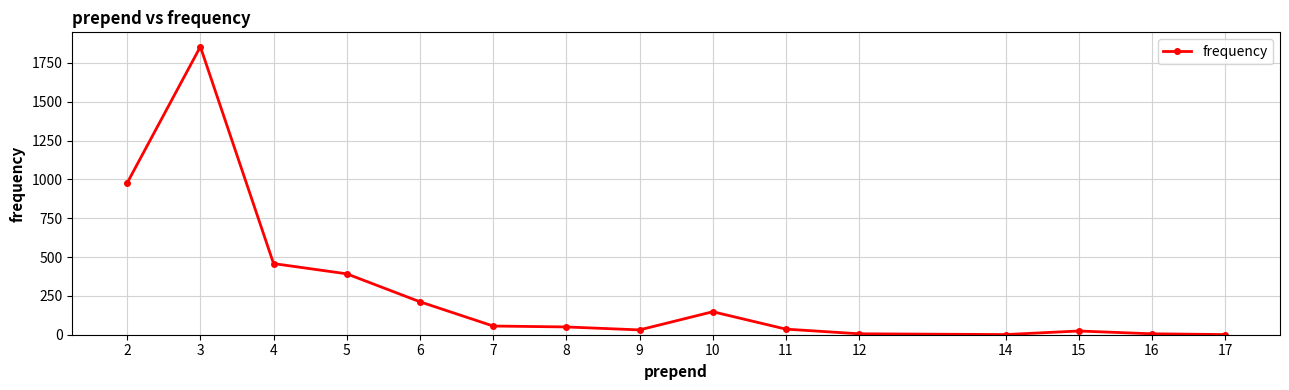

At which label is the value closest to 927?

2